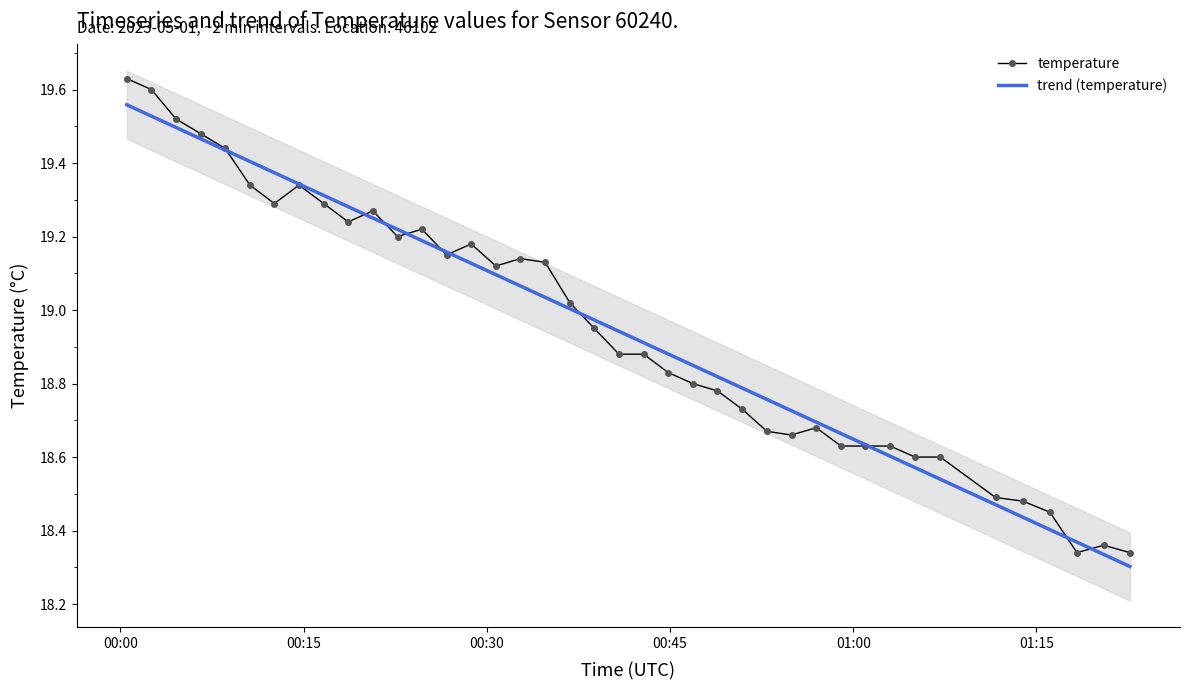

What is the sum of all temperature values?

758.0